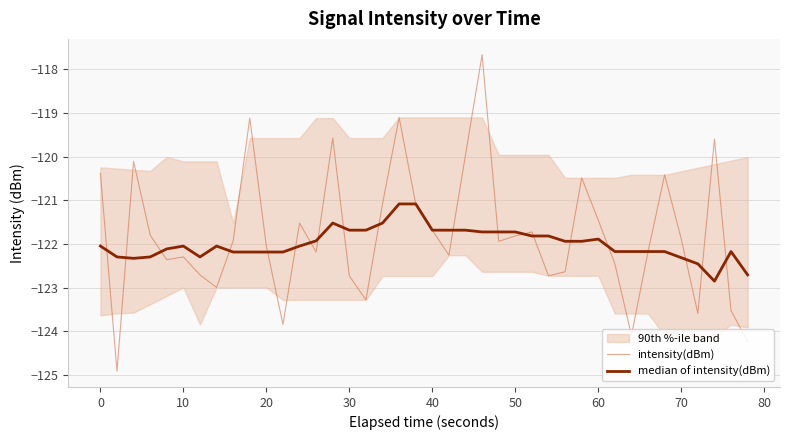

How many data points does each series have?

40